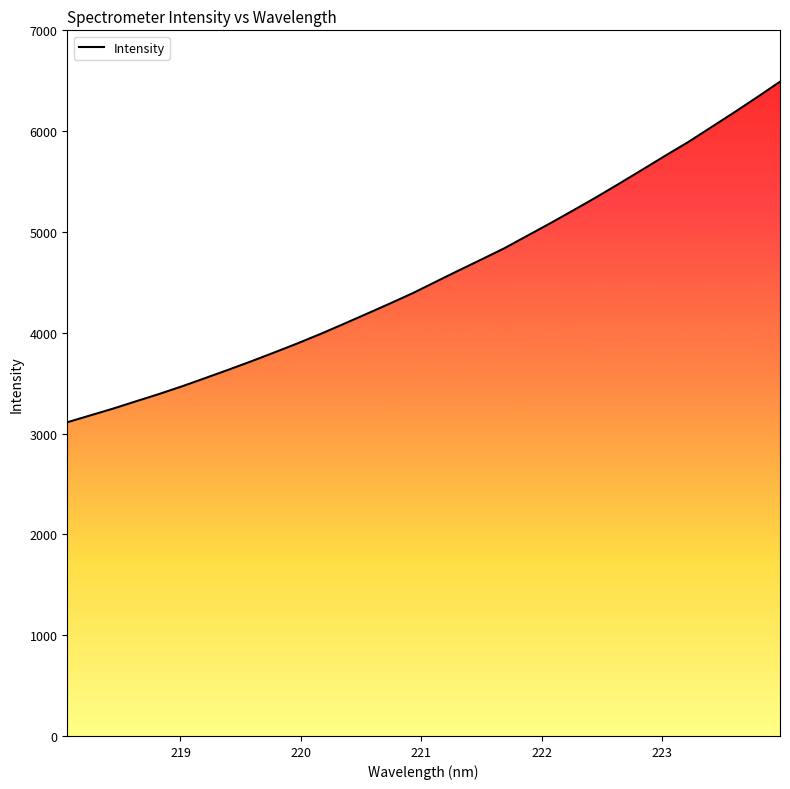

The chart shows a value of 2688.6 at 29. True or false?

False